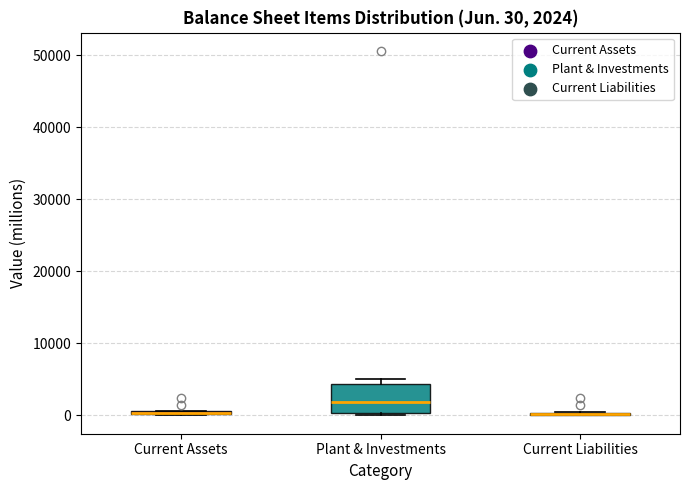

Comparing the boxes themselves (not the whiskers), which one is the tallest?

Plant & Investments